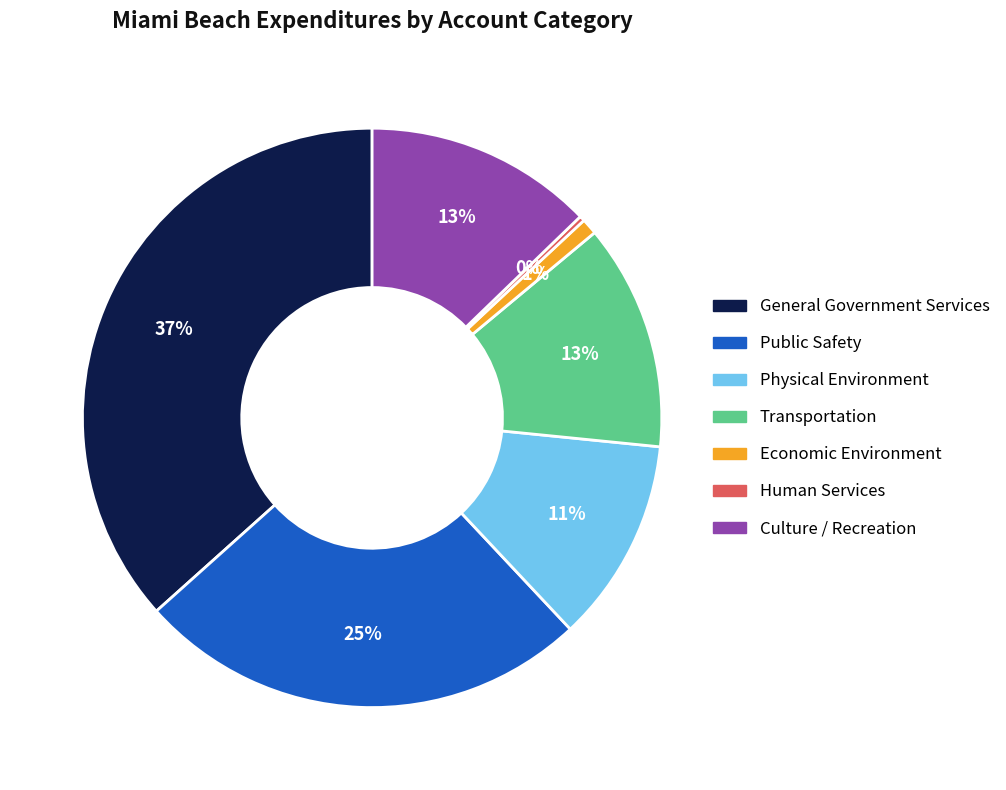

Do Transportation and Public Safety together represent more than half of the pie?

No